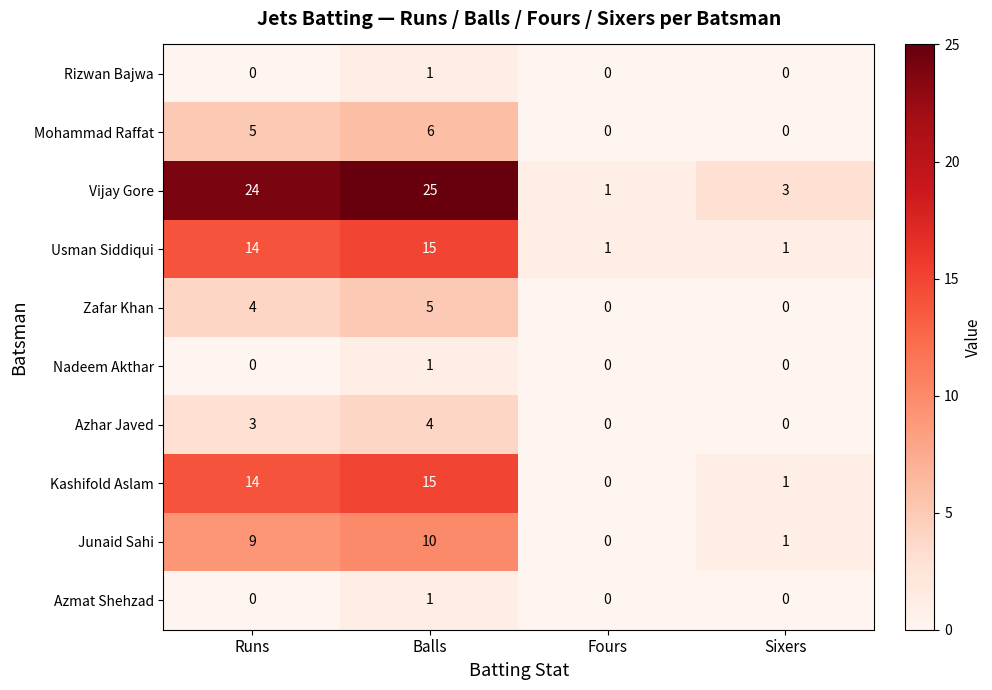

What is the highest value of the Azhar Javed series?

4